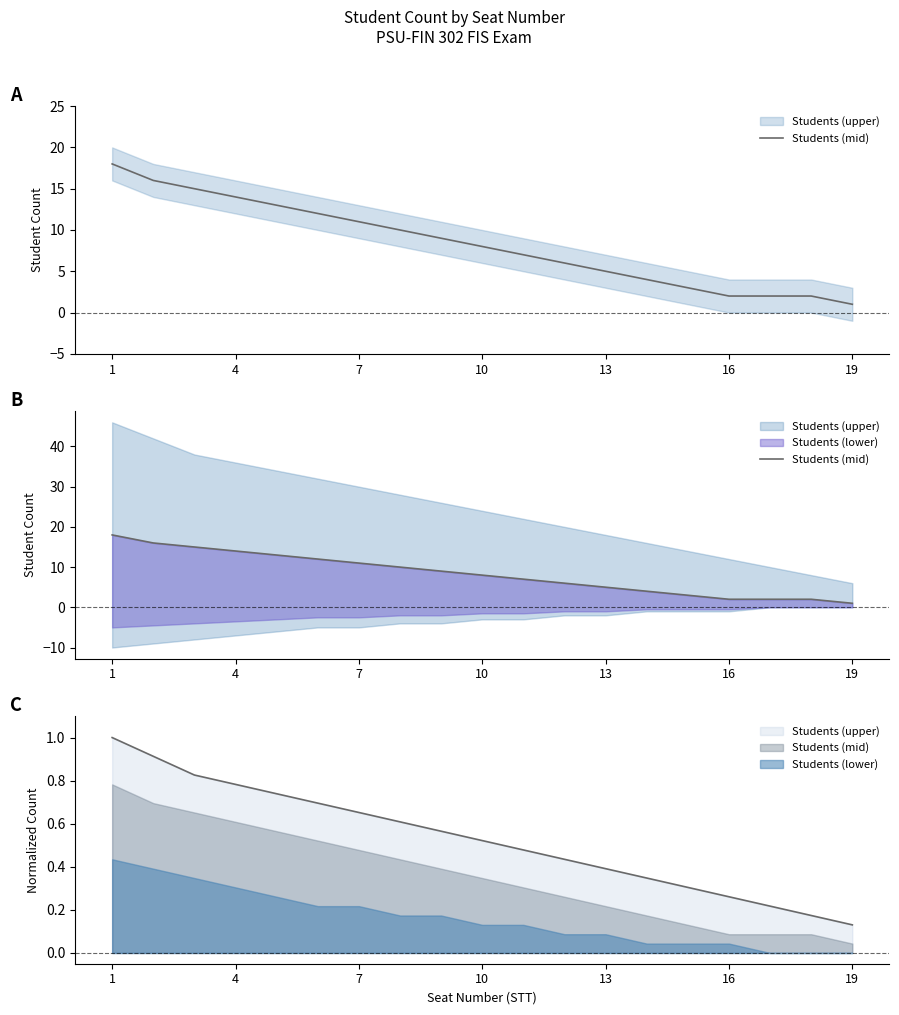

How many data points are above 8?

9